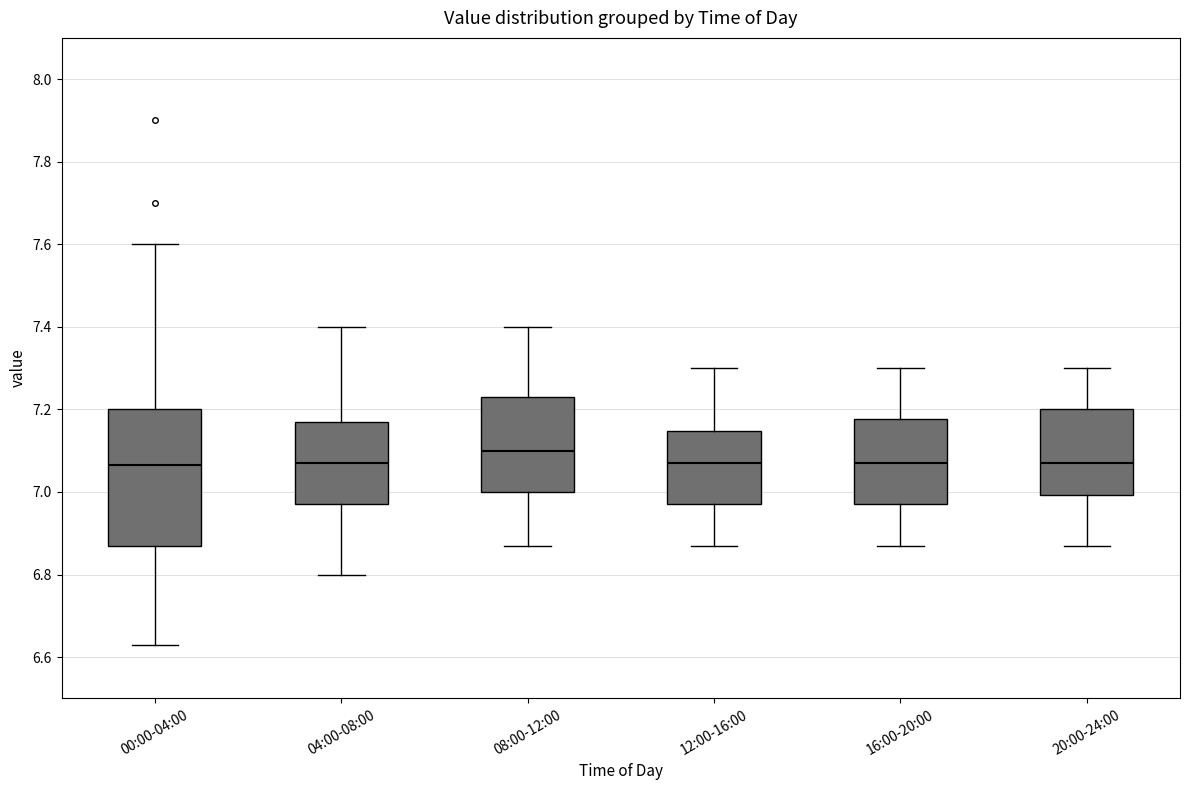

Reading left to right, transcribe this box plot: for each box, give where its median line is, the range the box spans, and where its two whiskers end, as read against the y-axis. The values are not printed on the chart, so give them approximately, as read against the axis.

00:00-04:00: median 7.06, box 6.88 to 7.20, whiskers 6.64 to 7.60
04:00-08:00: median 7.08, box 6.98 to 7.18, whiskers 6.80 to 7.40
08:00-12:00: median 7.10, box 7.00 to 7.24, whiskers 6.88 to 7.40
12:00-16:00: median 7.08, box 6.98 to 7.14, whiskers 6.88 to 7.30
16:00-20:00: median 7.08, box 6.98 to 7.18, whiskers 6.88 to 7.30
20:00-24:00: median 7.08, box 7.00 to 7.20, whiskers 6.88 to 7.30